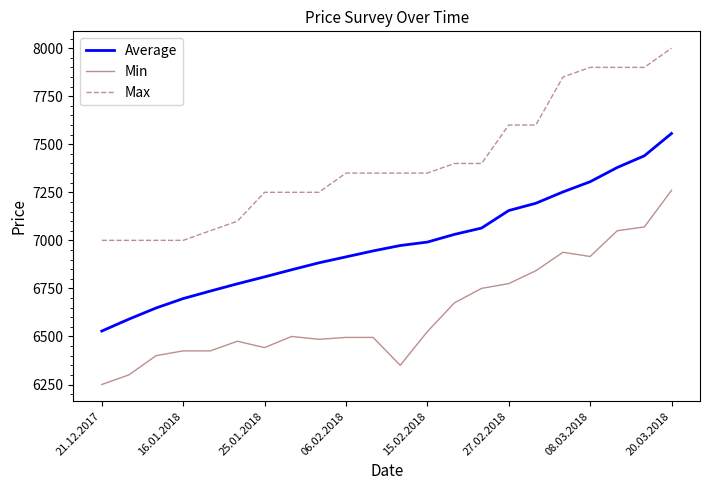

List the series in order of their peak value, highest first.

Max, Average, Min